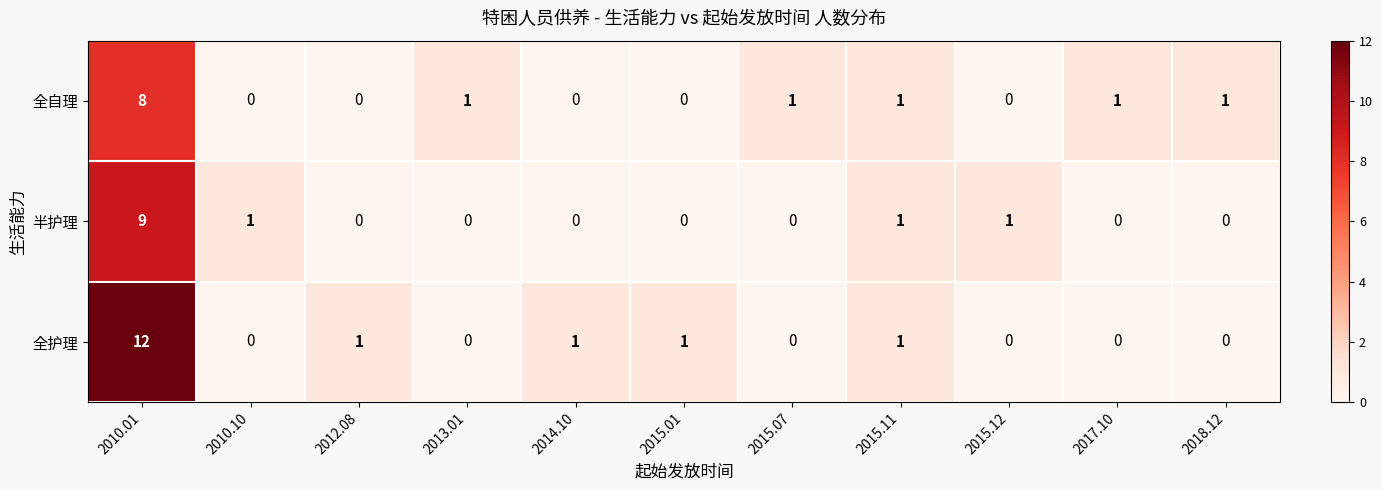

How many data points does each series have?

11